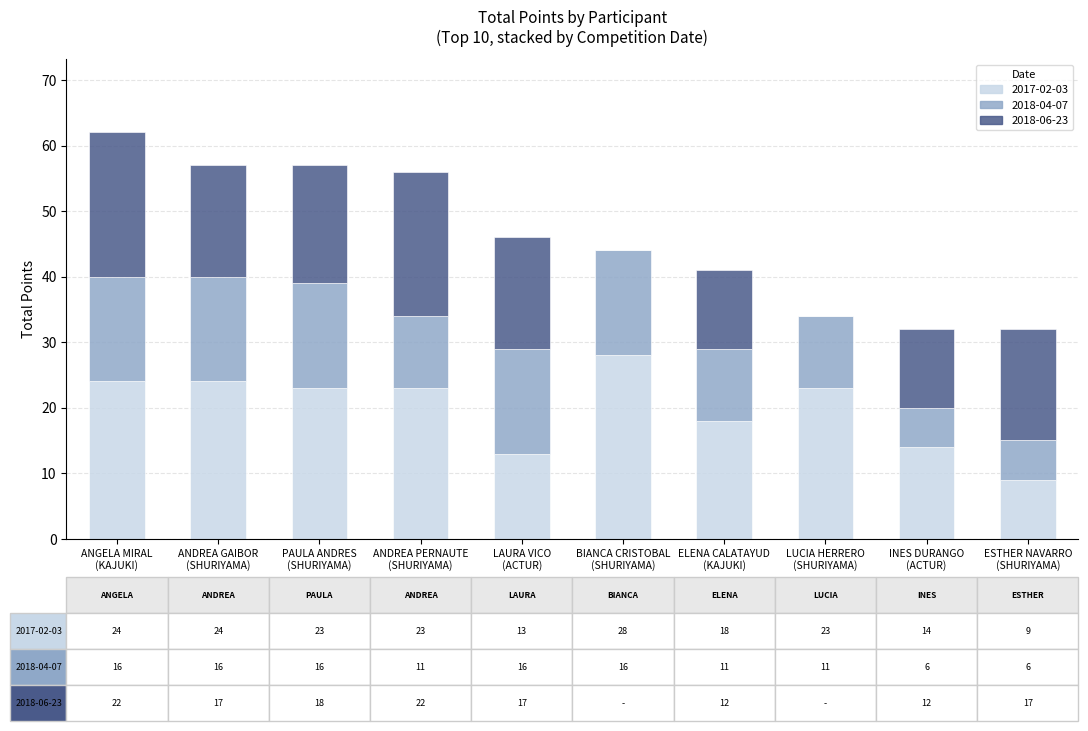

Are the bars grouped side by side (vs. stacked)?

No